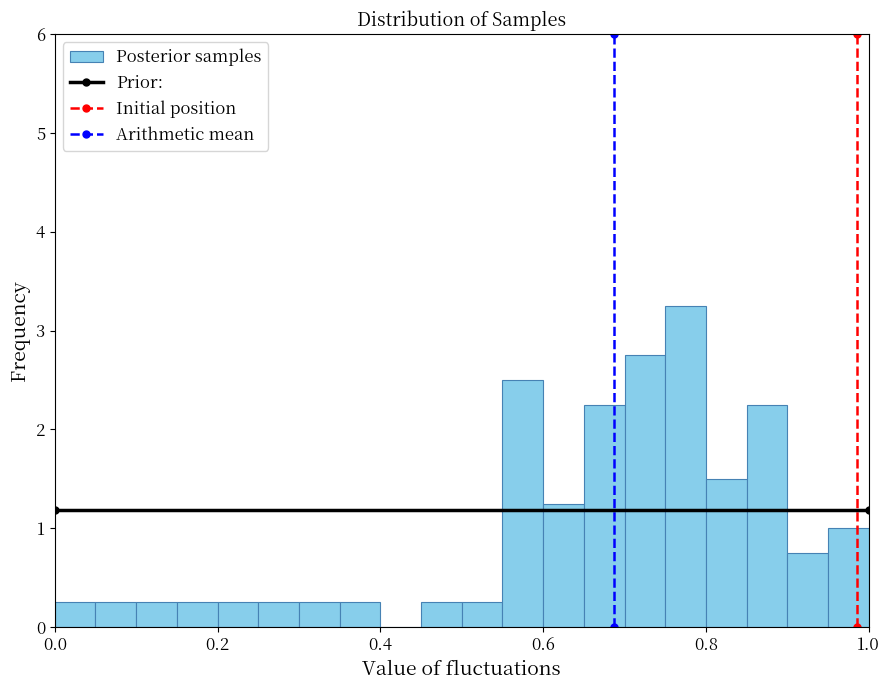

Read against the x-axis, roughly where is the centre of the tallest bar?

0.78